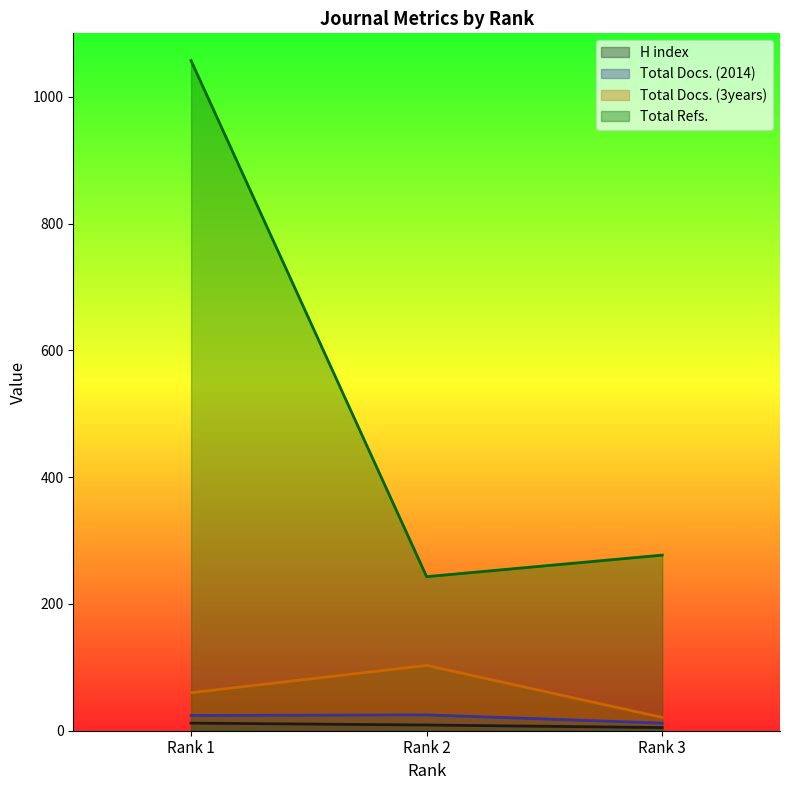

What is the difference between the maximum and minimum values in the Total Docs. (3years) series?

82